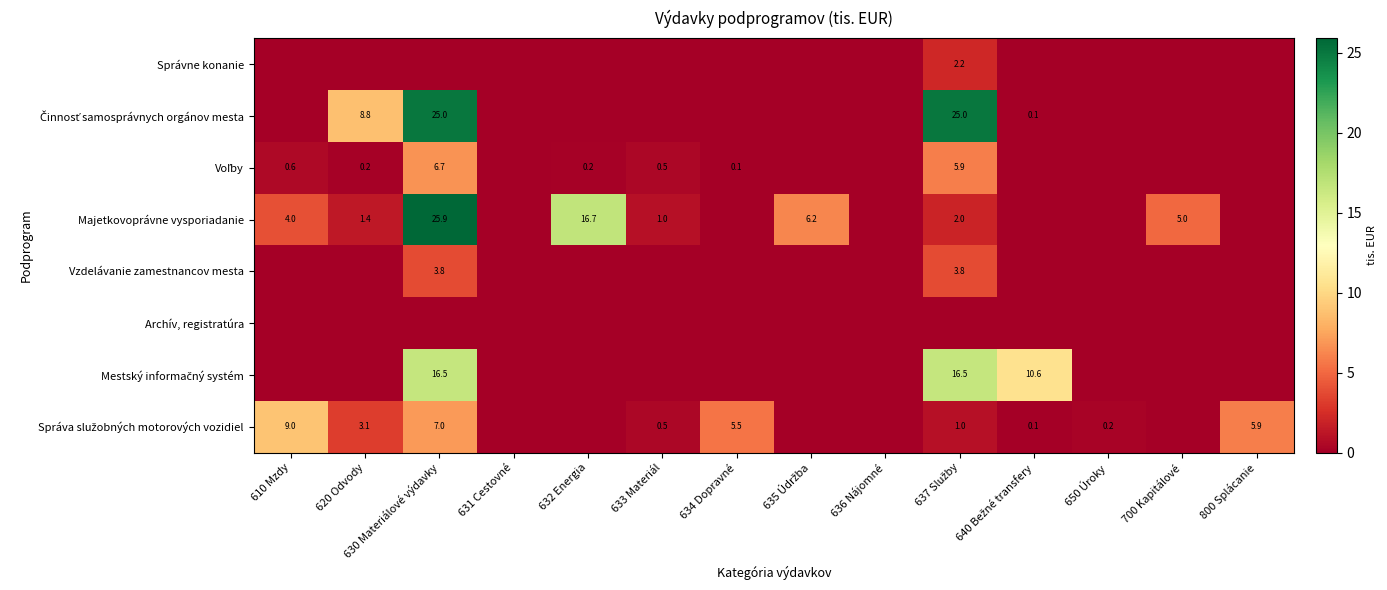

Which series has the widest spread of values?

Majetkovoprávne vysporiadanie